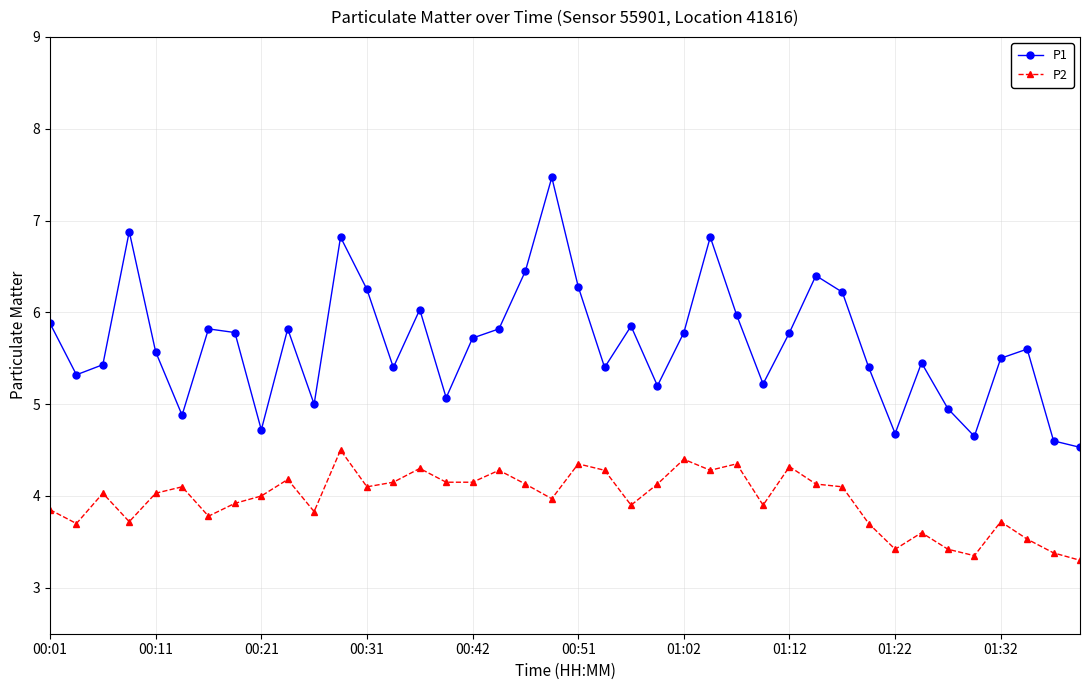

Which series has the largest total across all categories?

P1